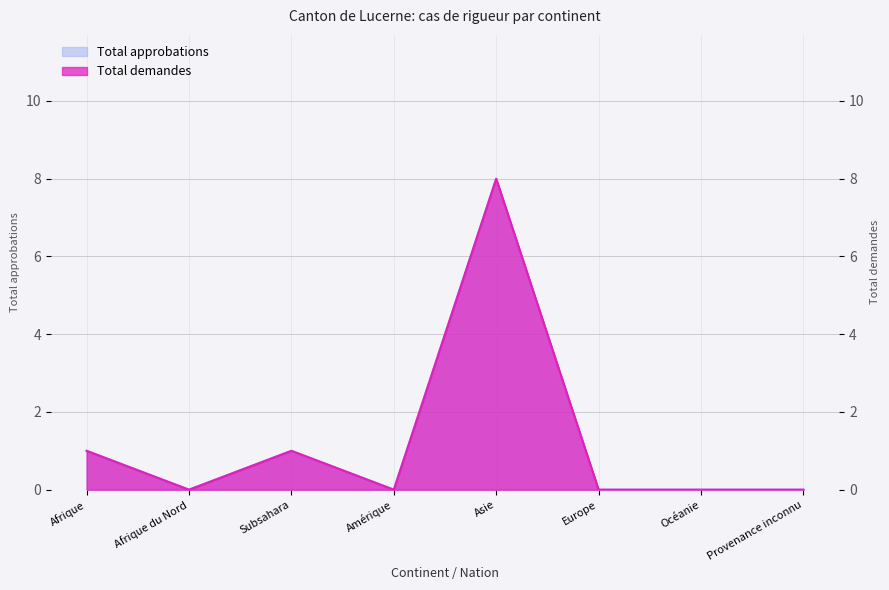

Reading right to left, what are all the values shown in this chart?

Total approbations: 0	0	0	8	0	1	0	1
Total demandes: 0	0	0	8	0	1	0	1